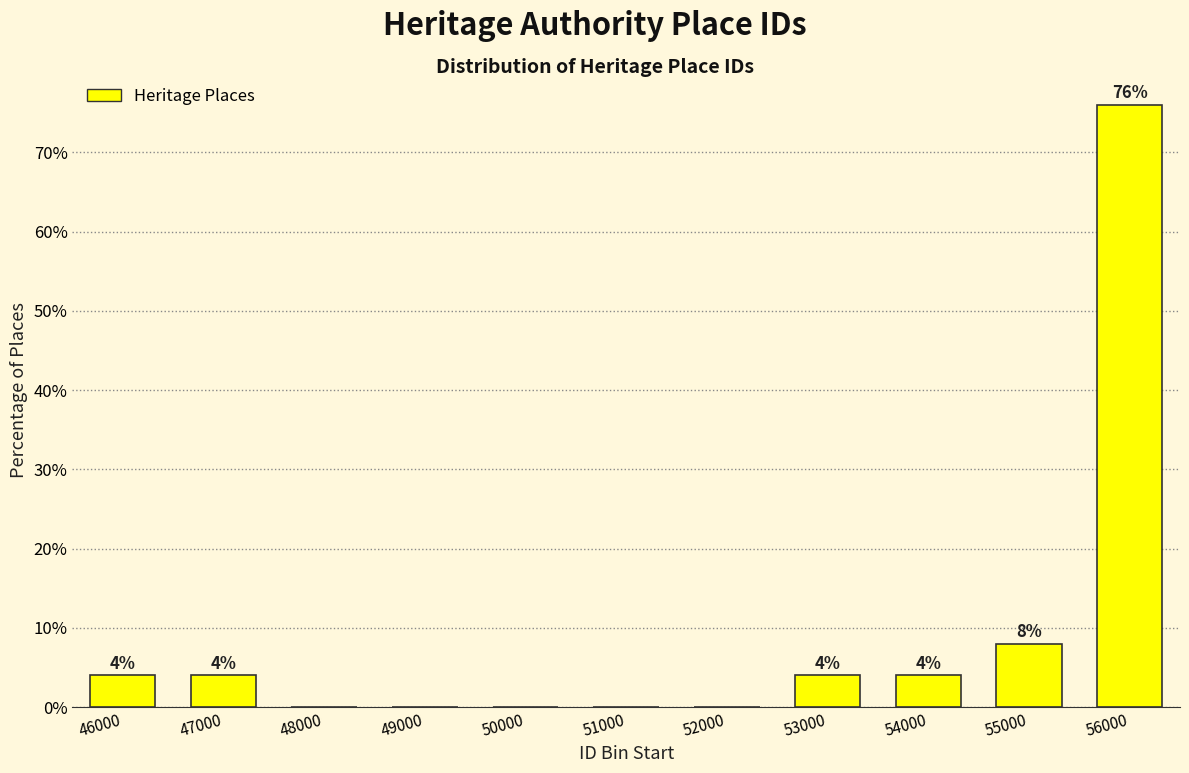

Reading left to right, list all the values displayed in this chart.

46000=4	47000=4	48000=0	49000=0	50000=0	51000=0	52000=0	53000=4	54000=4	55000=8	56000=76